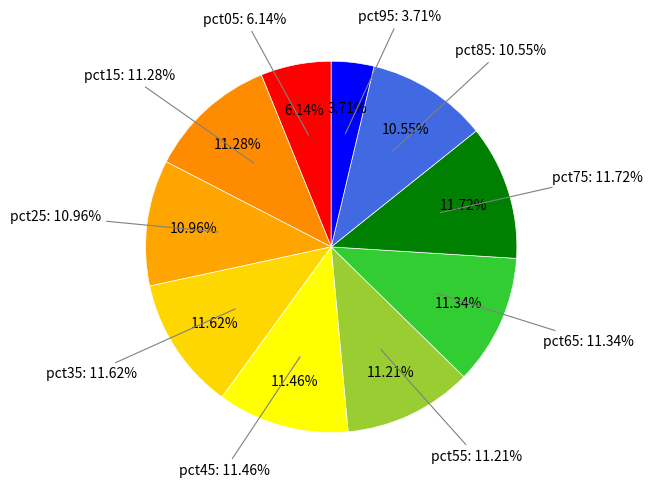

Rank the categories by value from highest to lowest.

pct75, pct35, pct45, pct65, pct15, pct55, pct25, pct85, pct05, pct95